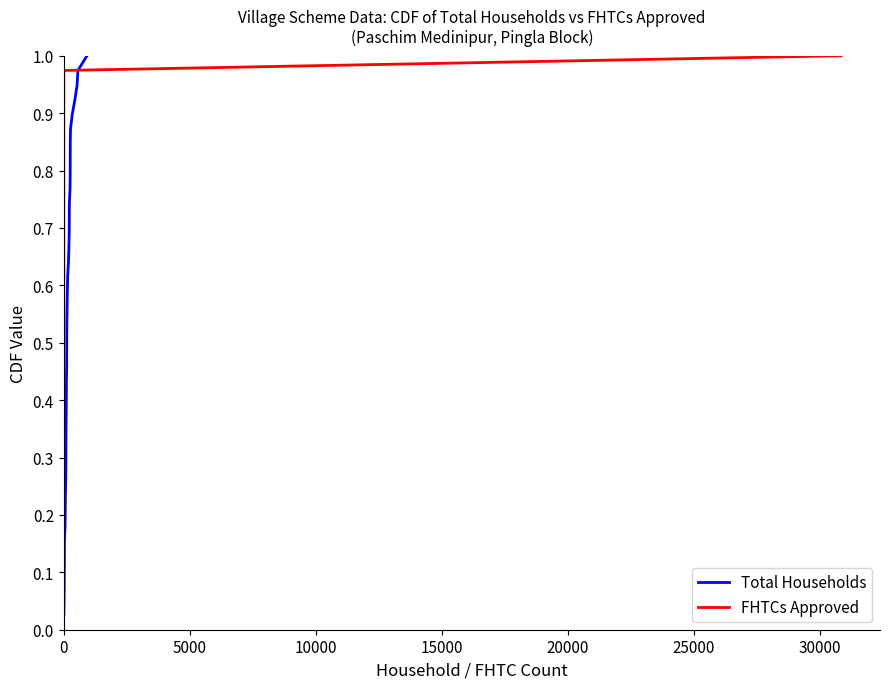

Does the chart have visible grid lines?

No